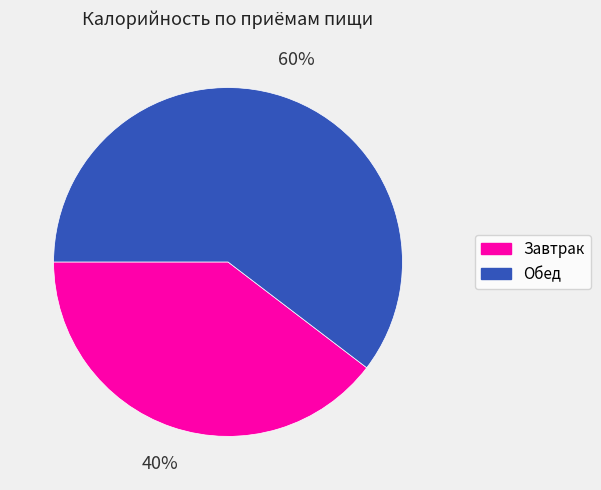

Approximately how many times larger is the value at Завтрак compared to Обед?

0.7